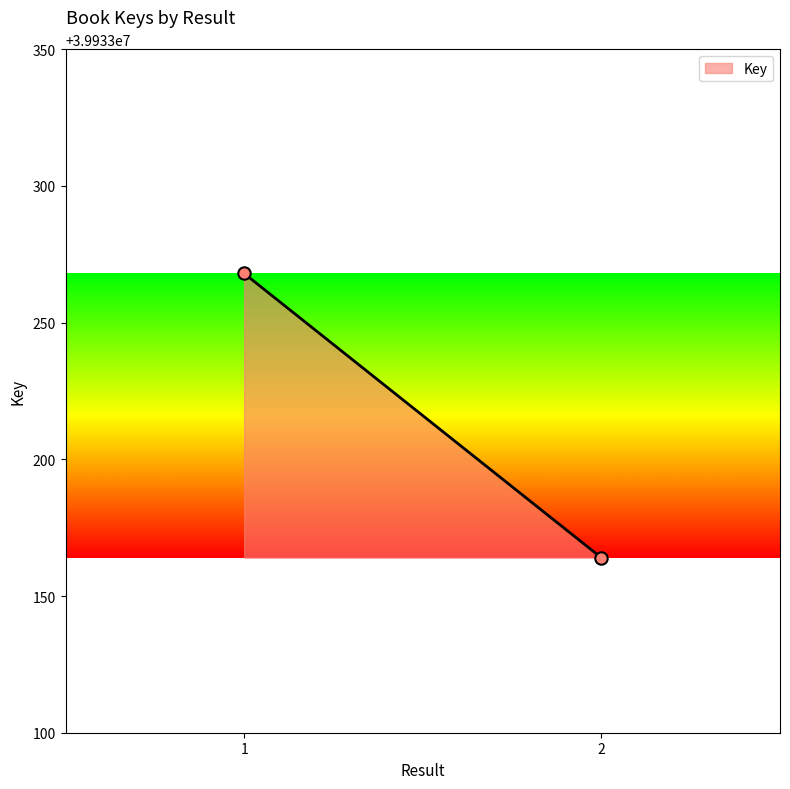

What is the range of Y values (max minus min)?

104